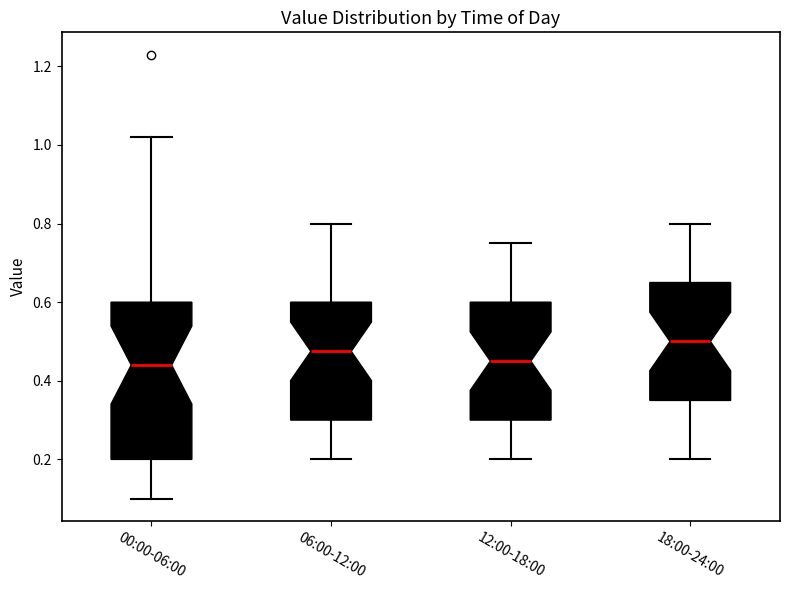

Comparing the boxes themselves (not the whiskers), which one is the tallest?

00:00-06:00